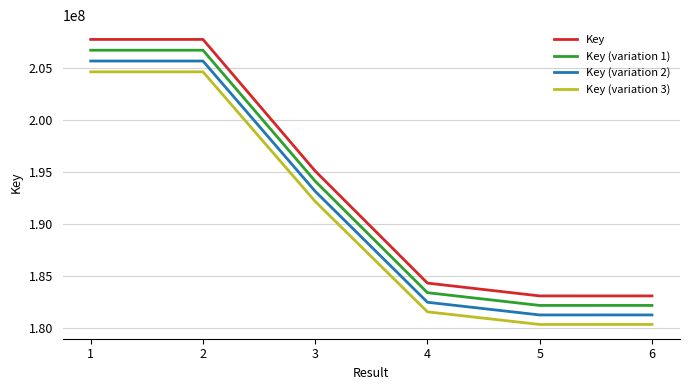

What is the difference between the highest and lowest values at 6?

2746430.1